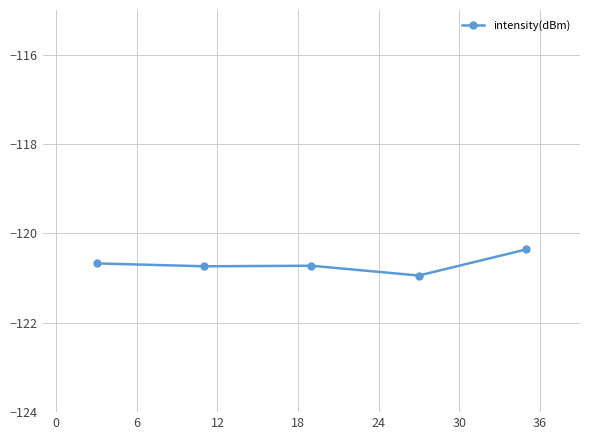

Does the chart have visible grid lines?

Yes